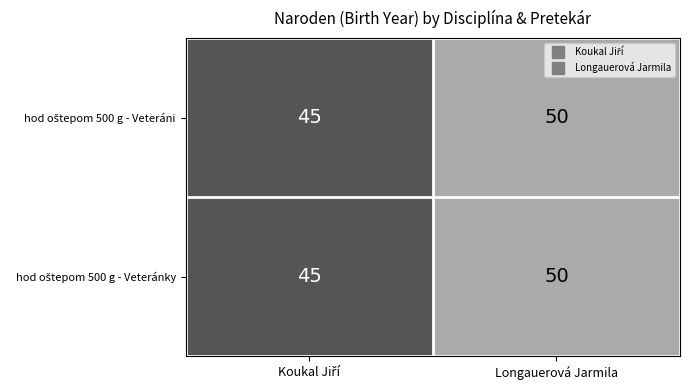

What is the smallest value displayed?

45